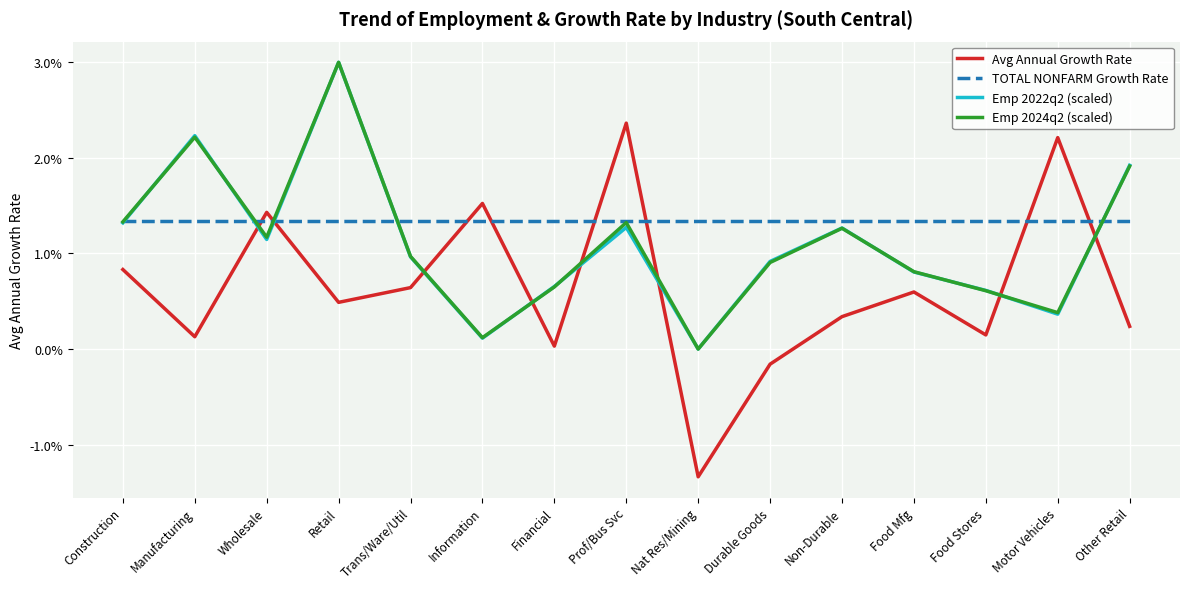

Does the chart display data point markers on the line(s)?

No